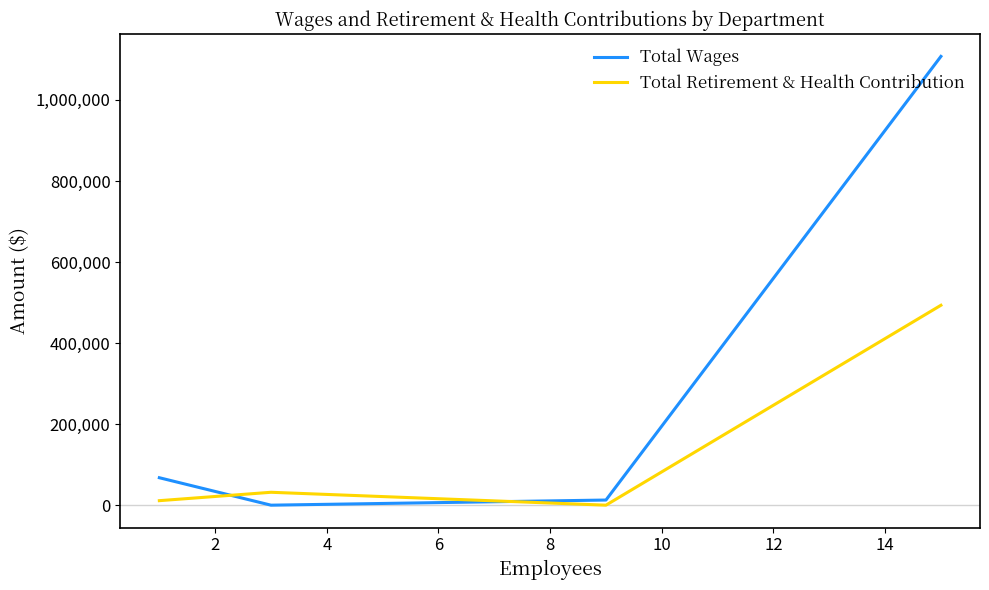

What is the sum of all Total Retirement & Health Contribution values?

536250